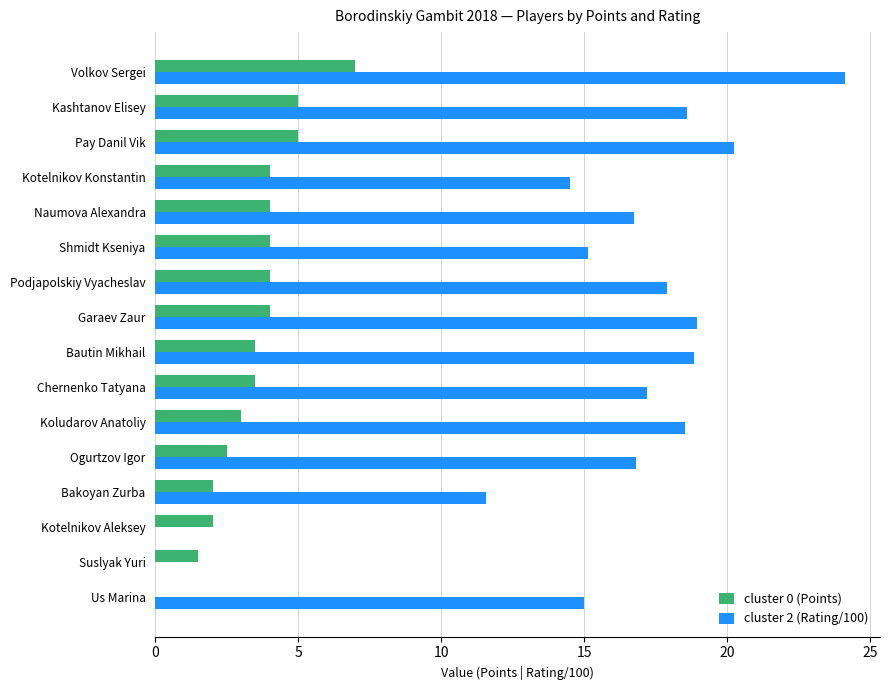

At which category is the sum across all series the highest?

Volkov Sergei